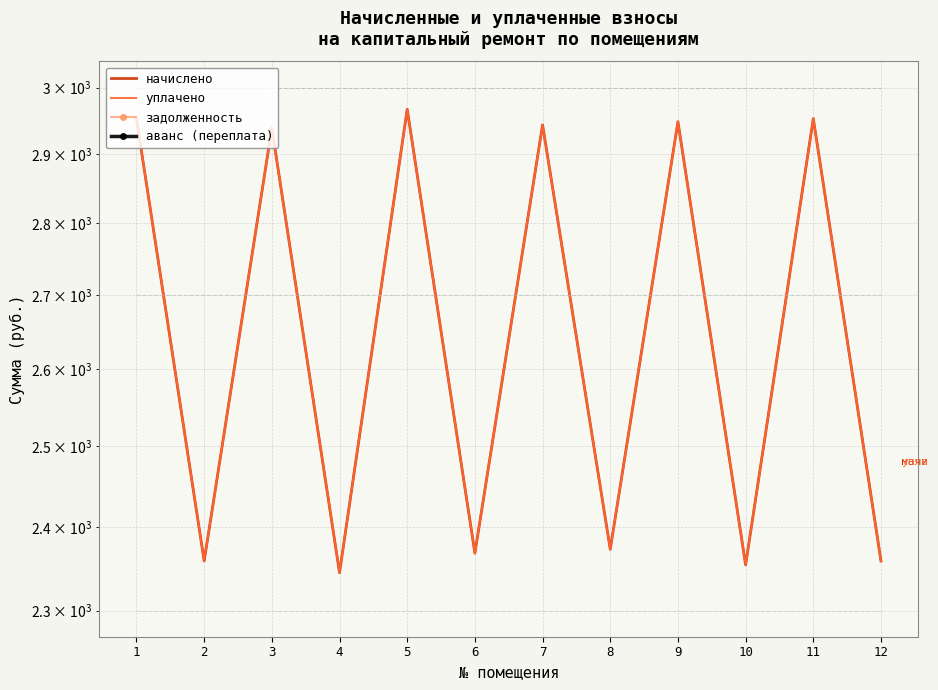

What is the average value of the уплачено series?

2655.1